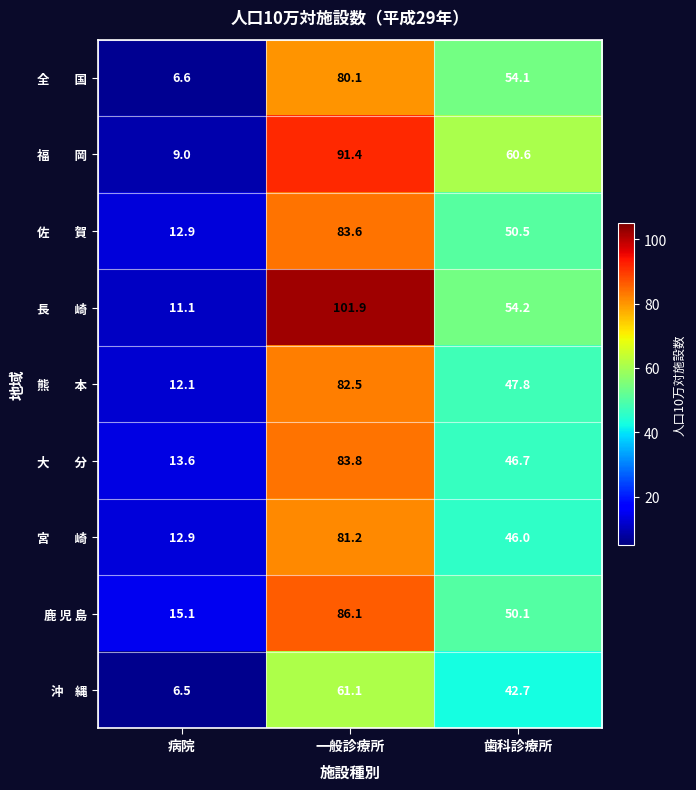

What is the difference between the highest and lowest values at 歯科診療所?

17.9